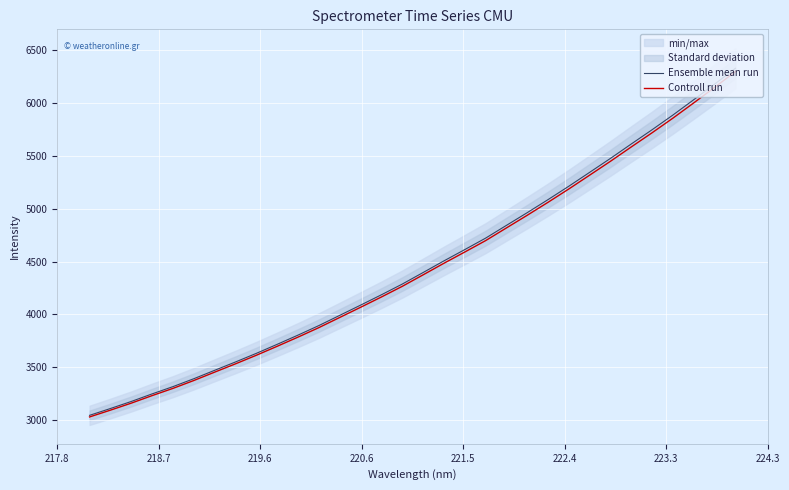

What is the maximum value for Ensemble mean run?

6331.0